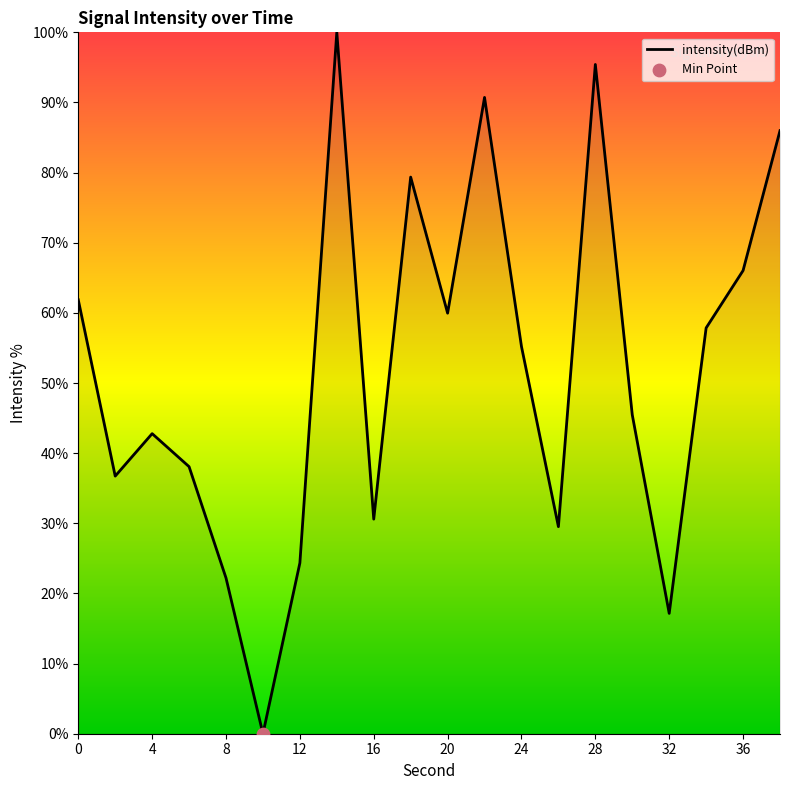

What is the maximum value shown in the chart?

100.0